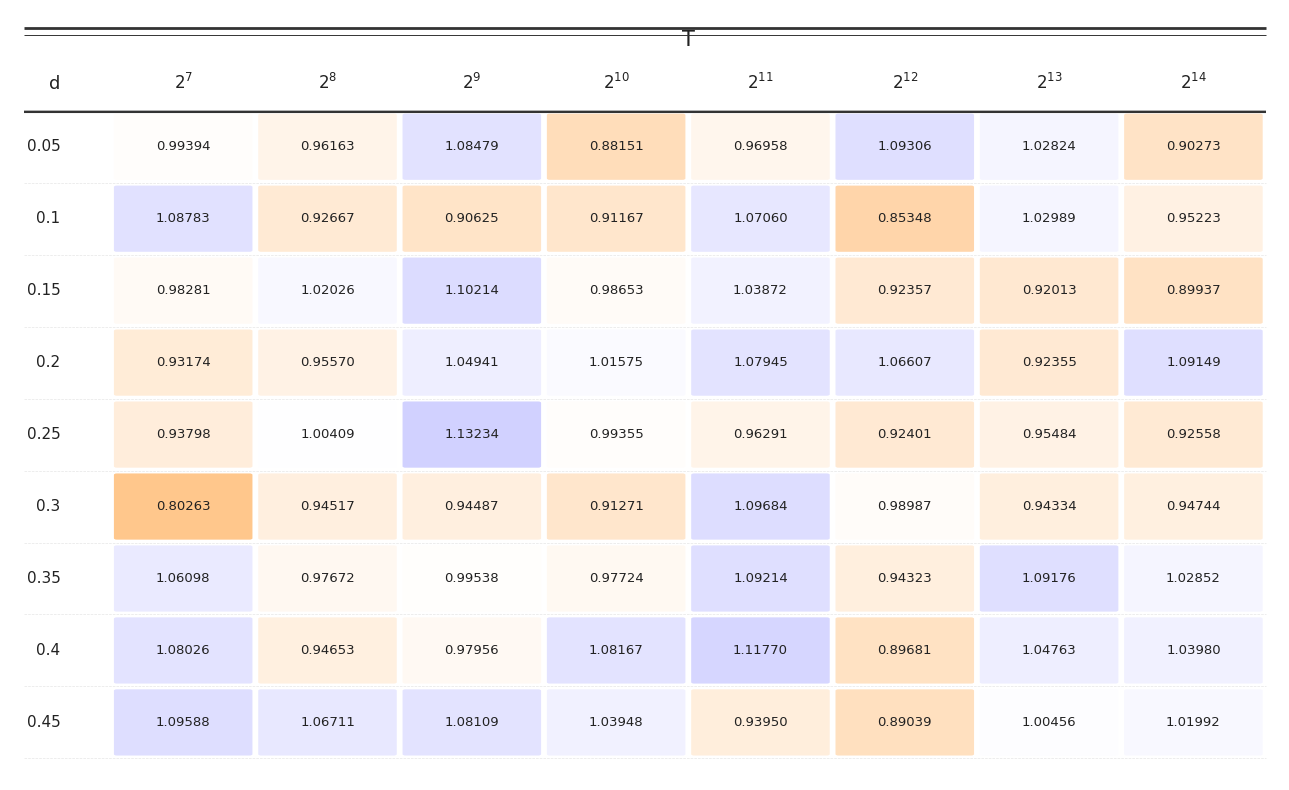

Is the value of 0.1 at 5 greater than the value of 0.4 at 3?

No